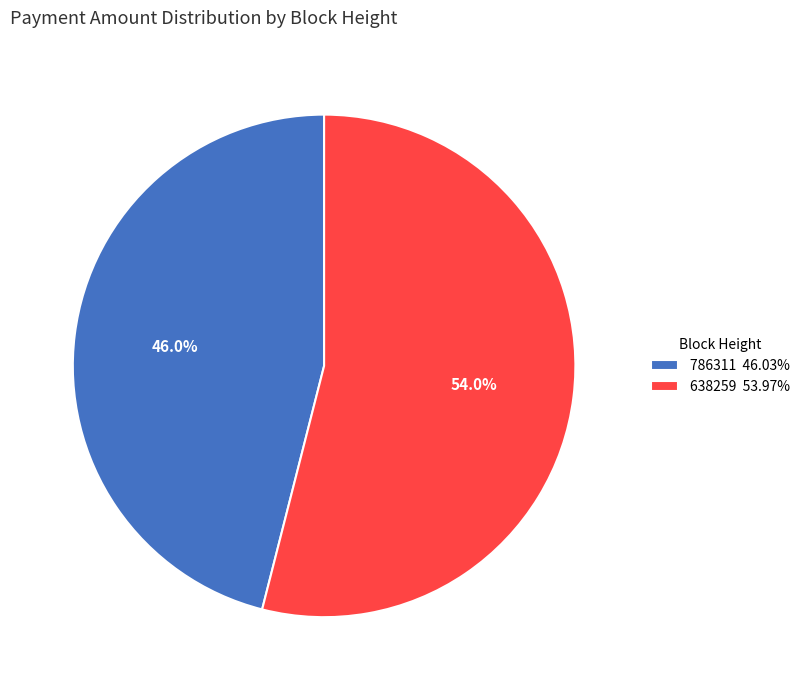

Is it true that 638259 is 54% of the pie?

True